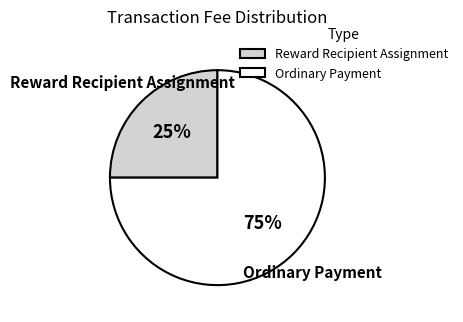

Count the number of slices in the pie.

2